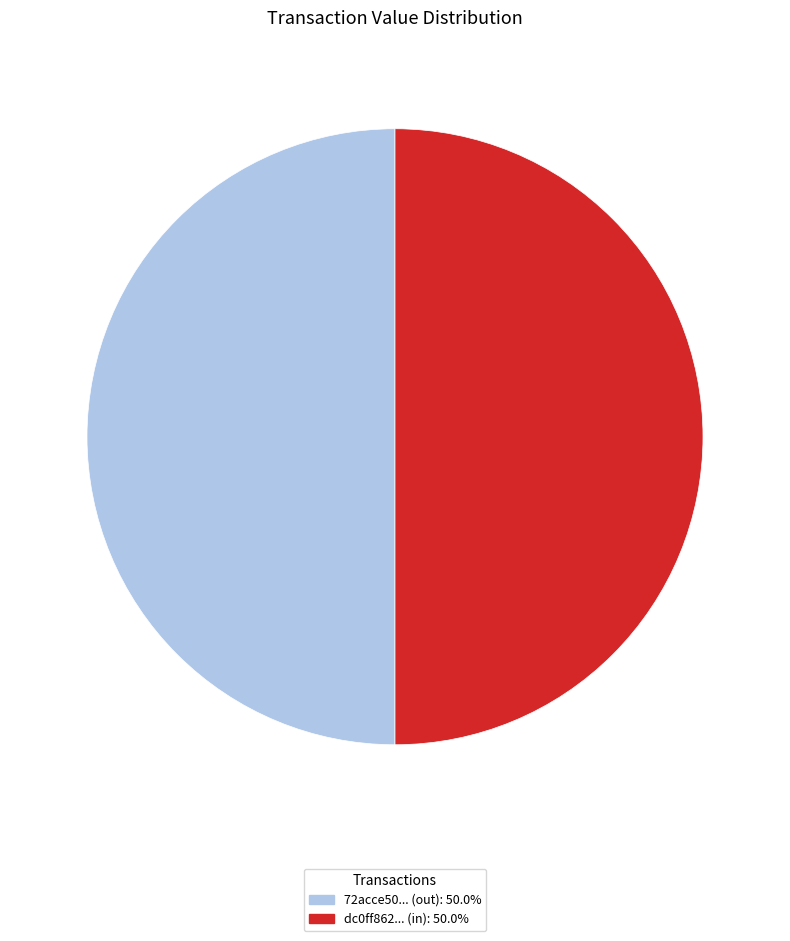

Count the number of slices in the pie.

2